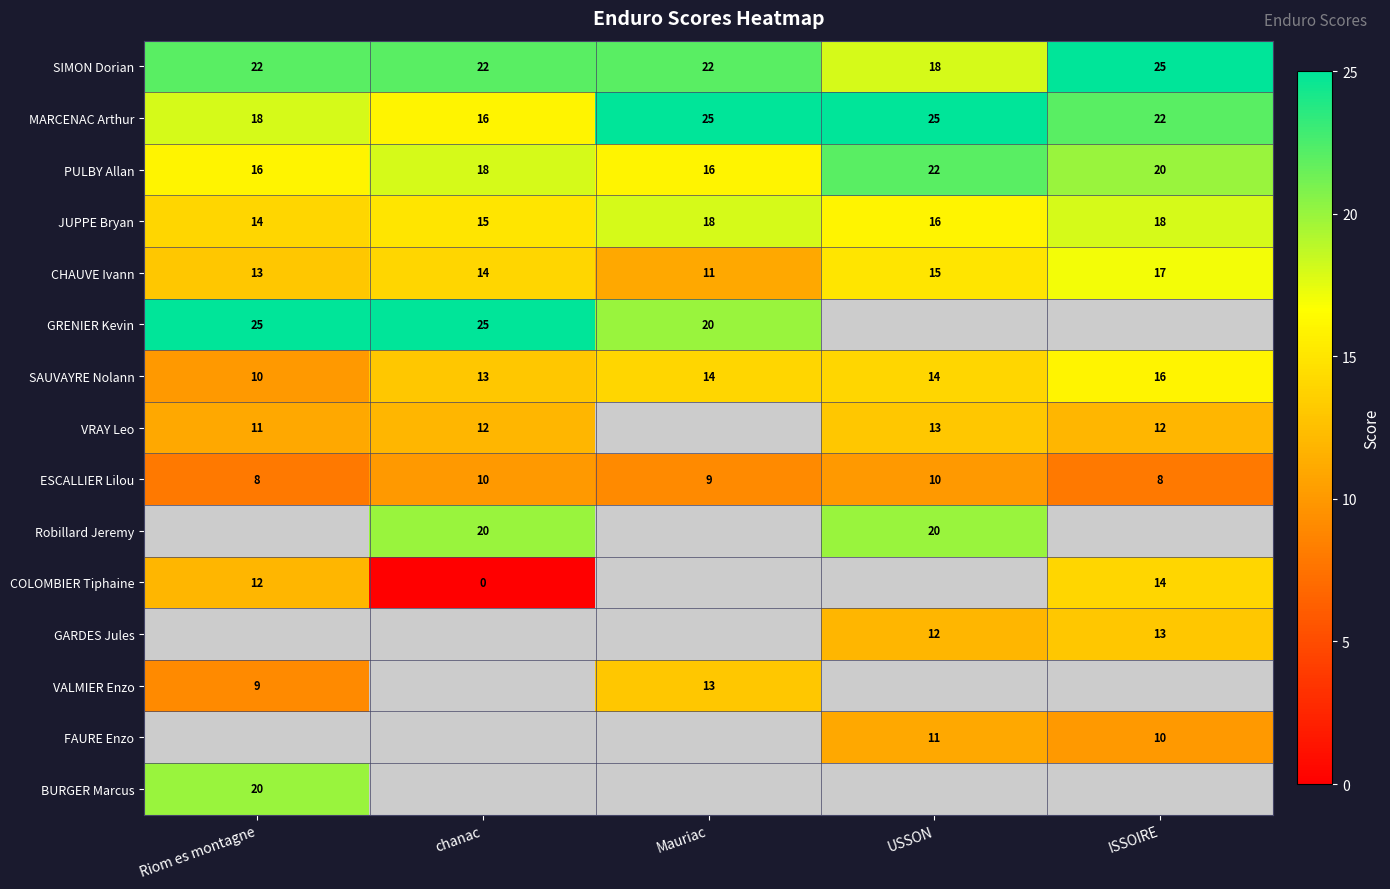

What value does the ESCALLIER Lilou series have at chanac?

10